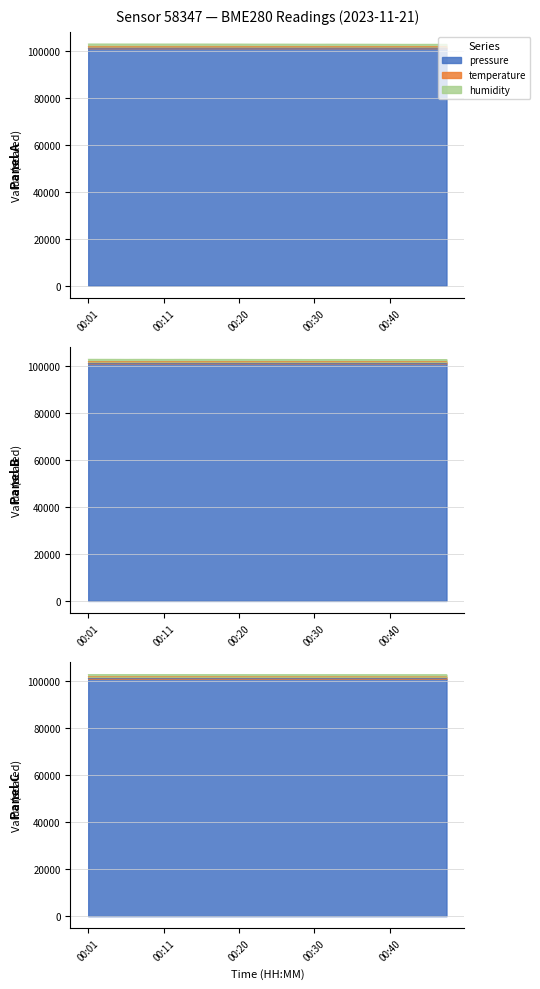

What is the difference between the pressure values at 00:33 and 00:40?

11.2